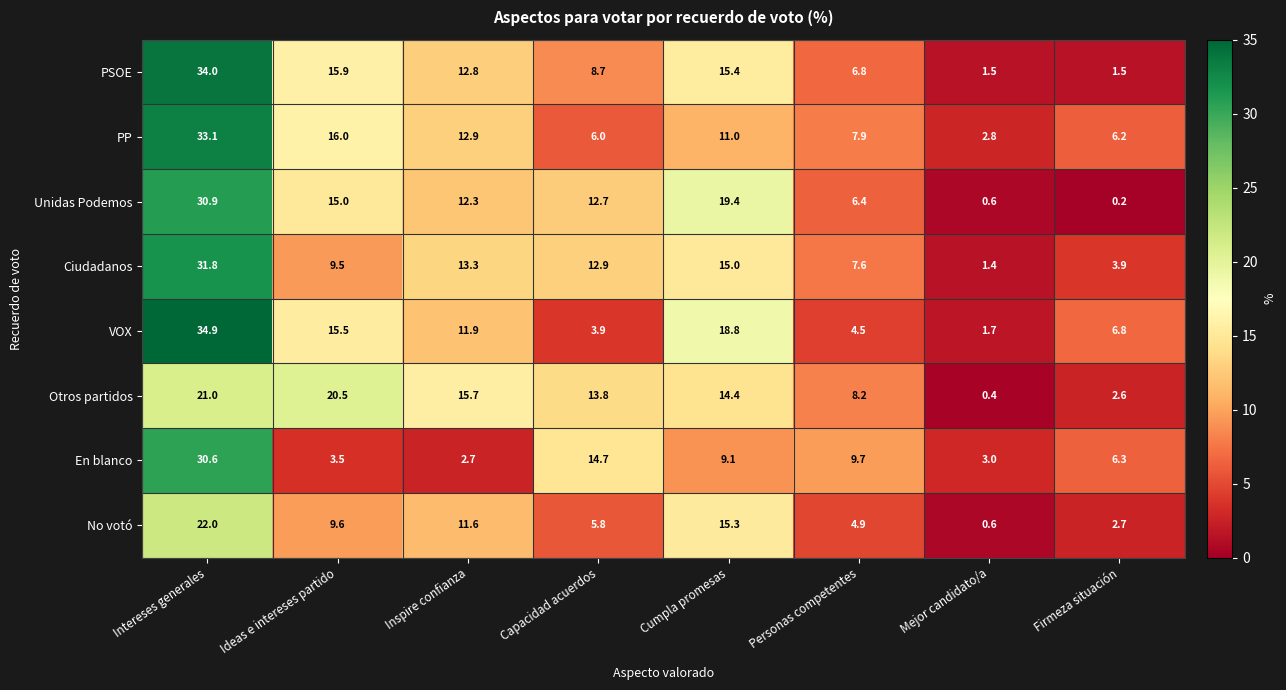

What is the greatest value displayed?

34.9